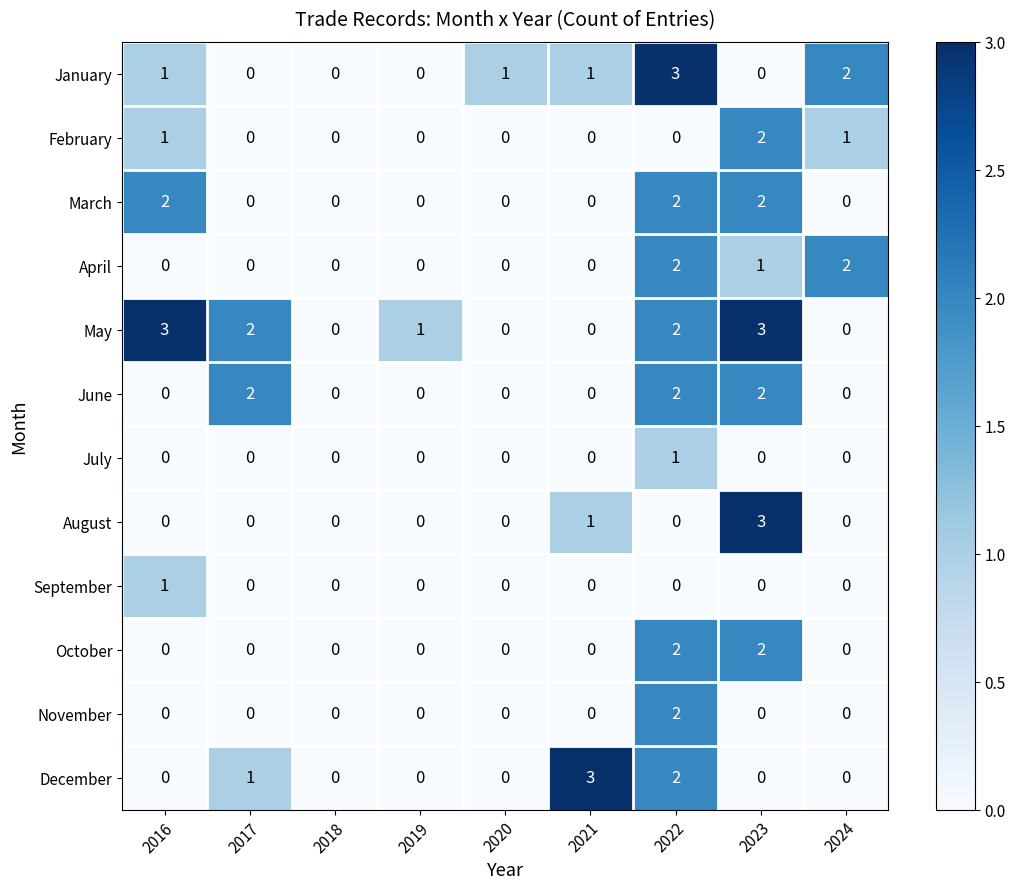

The value of December at 2020 is -1. True or false?

False